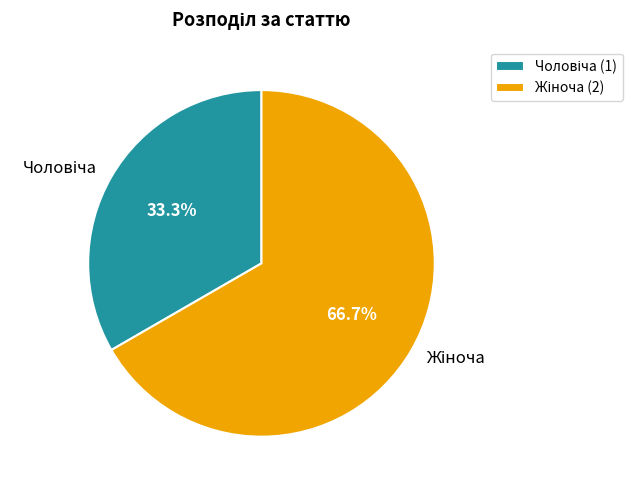

Is there any slice that represents more than half of the pie?

Yes